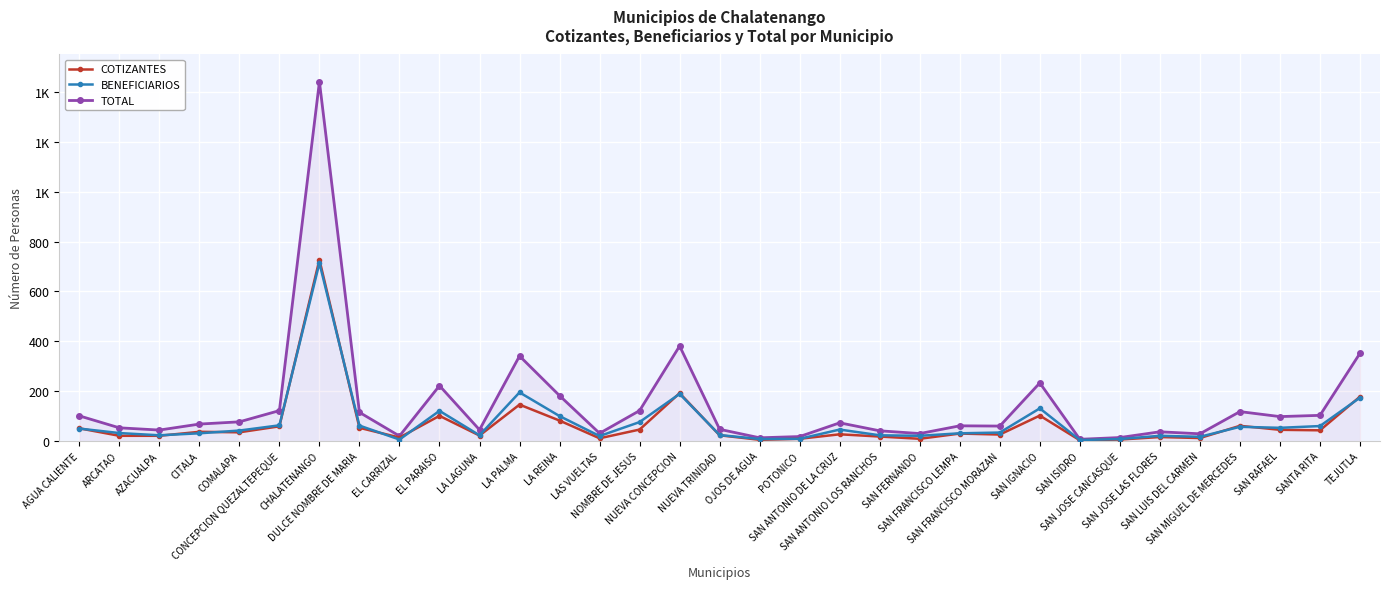

True or false: TOTAL and COTIZANTES intersect in this chart.

False